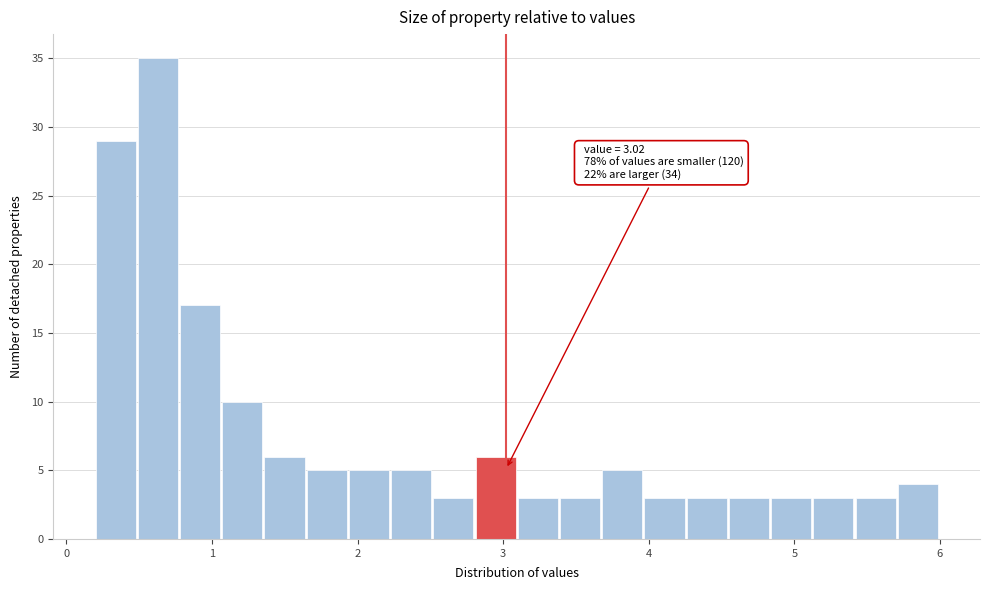

Around what value on the x-axis is the tallest bar? Give the approximate position of its centre, as read against the axis.

0.6